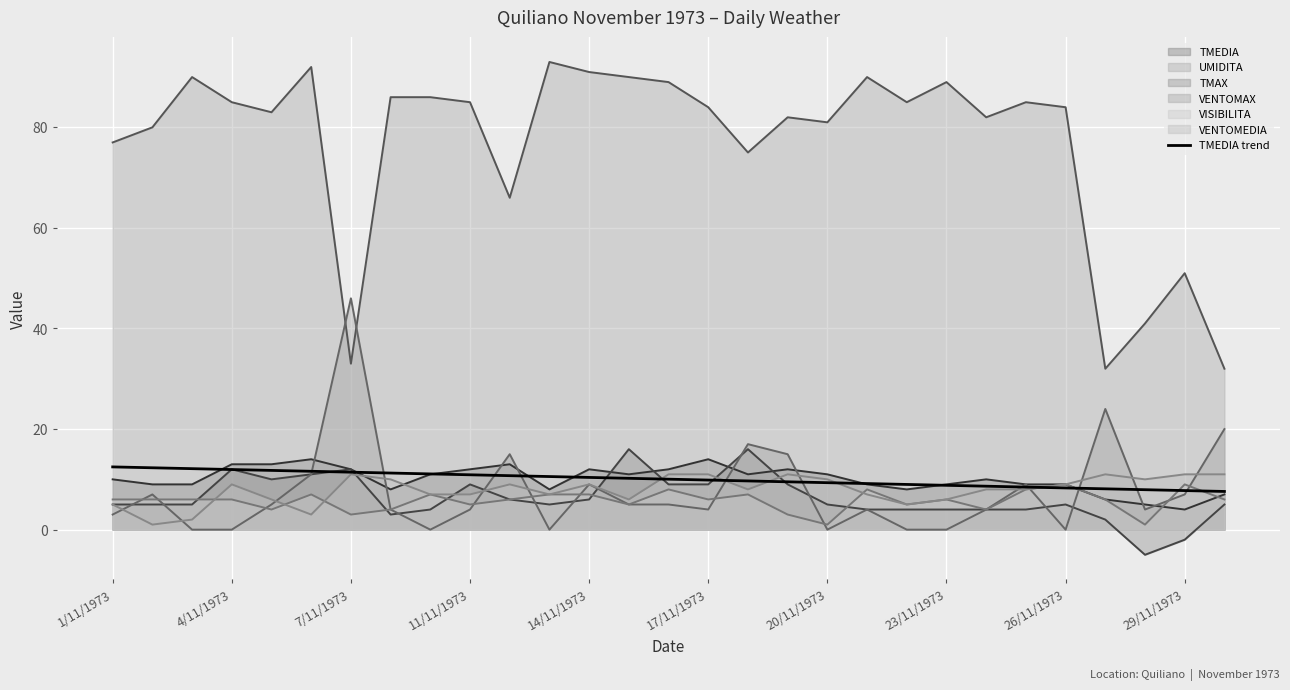

Which series has the largest total across all categories?

UMIDITA